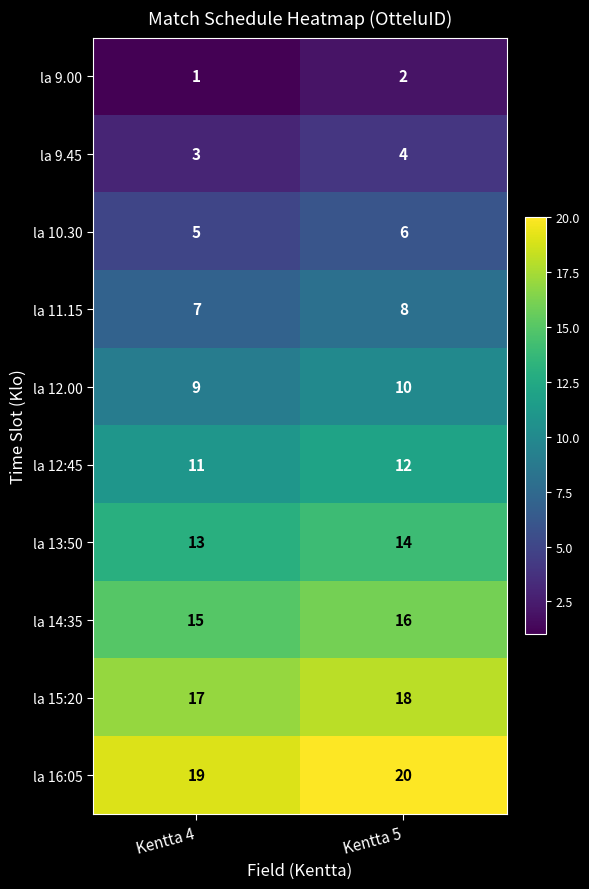

At Kentta 4, list the series in order from largest to smallest.

la 16:05, la 15:20, la 14:35, la 13:50, la 12:45, la 12.00, la 11.15, la 10.30, la 9.45, la 9.00